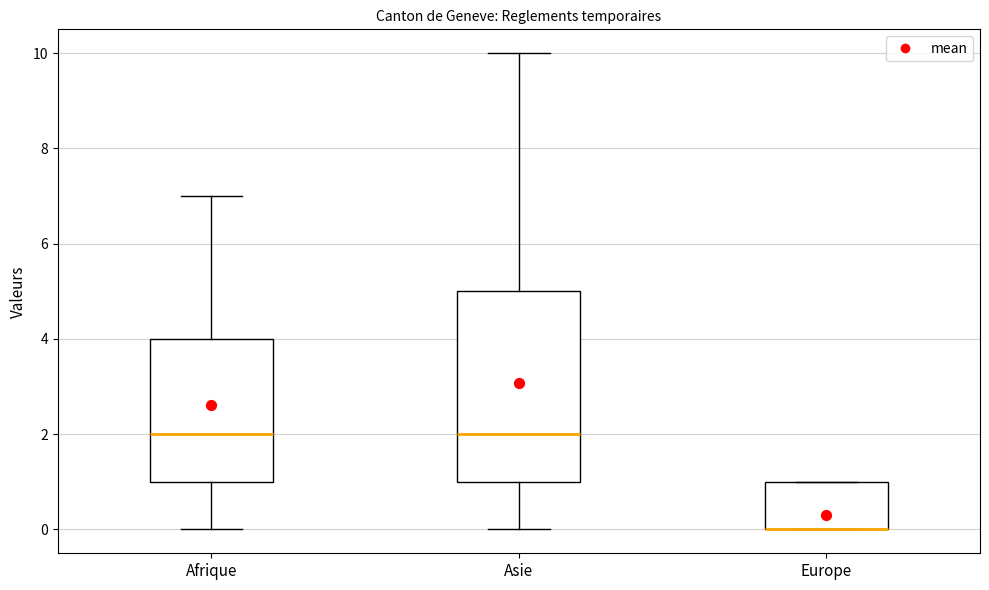

Reading left to right, transcribe this box plot: for each box, give where its median line is, the range the box spans, and where its two whiskers end, as read against the y-axis. The values are not printed on the chart, so give them approximately, as read against the axis.

Afrique: median 2, box 1 to 4, whiskers 0 to 7
Asie: median 2, box 1 to 5, whiskers 0 to 10
Europe: median 0 (drawn on the box's lower edge), box 0 to 1, whiskers 0 to 1